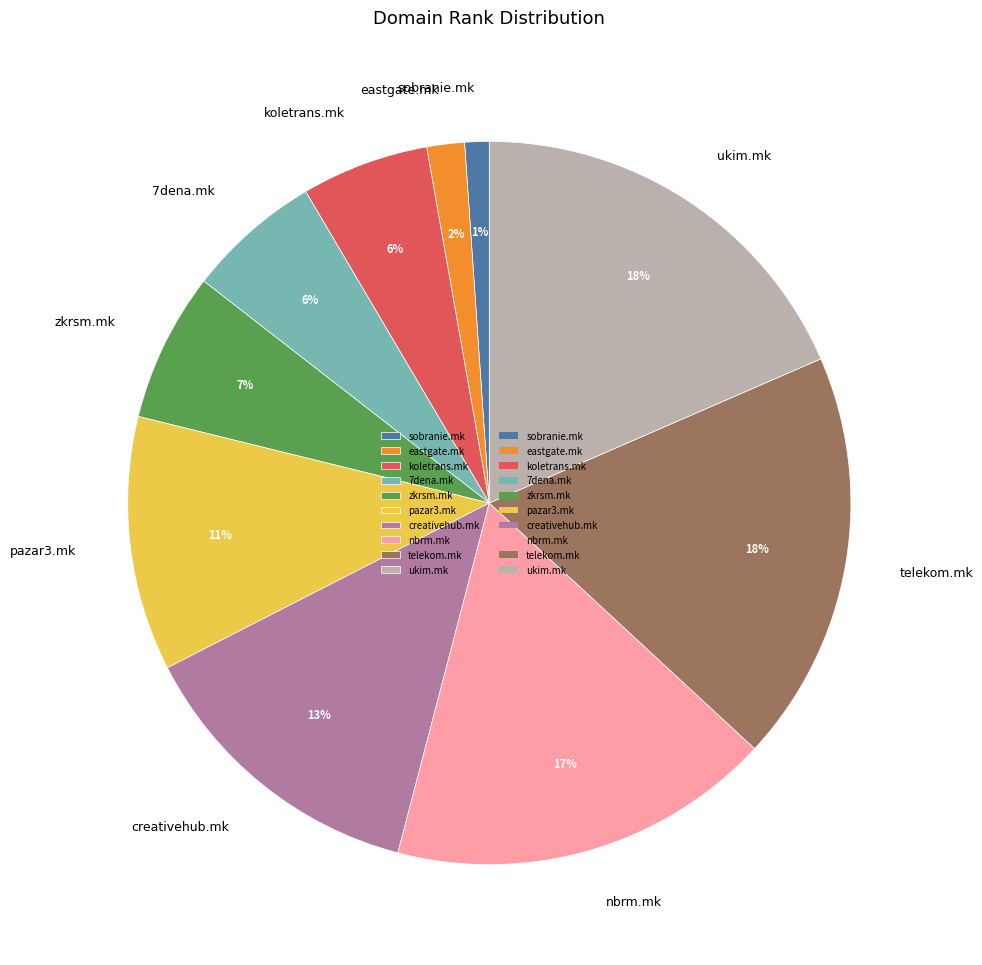

Is it true that pazar3.mk is 3% of the pie?

False